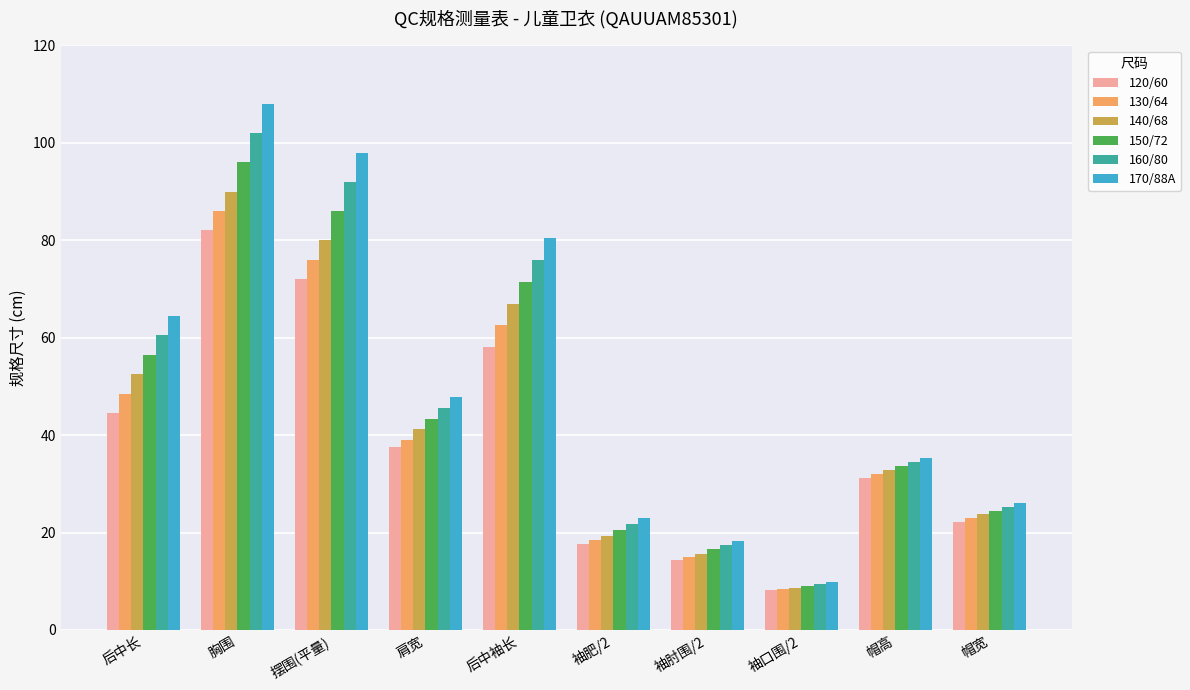

What is the spread (max minus min) of values at 后中袖长?

22.5